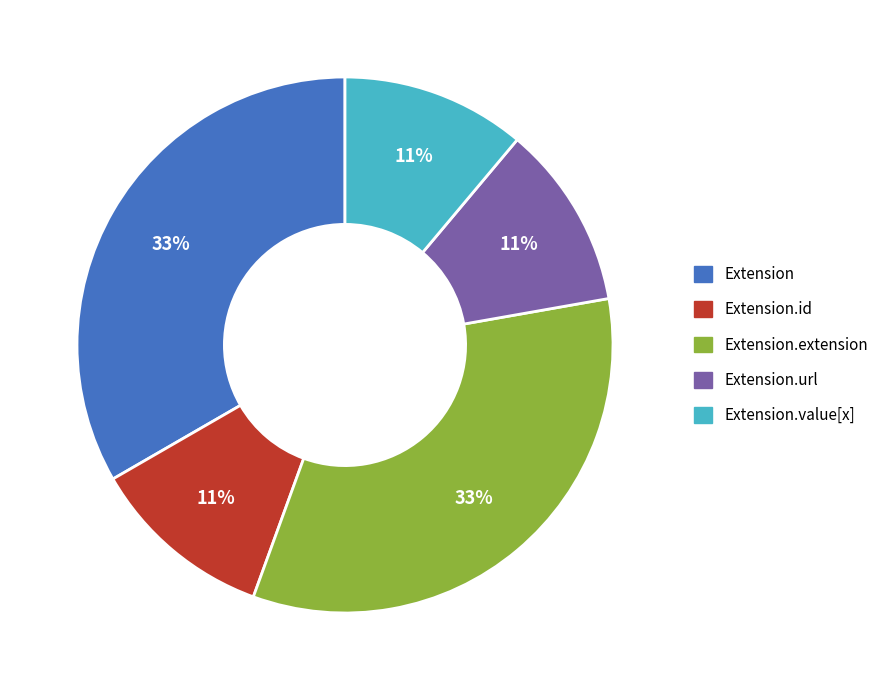

To the nearest percent, what is the average slice percentage?

20%